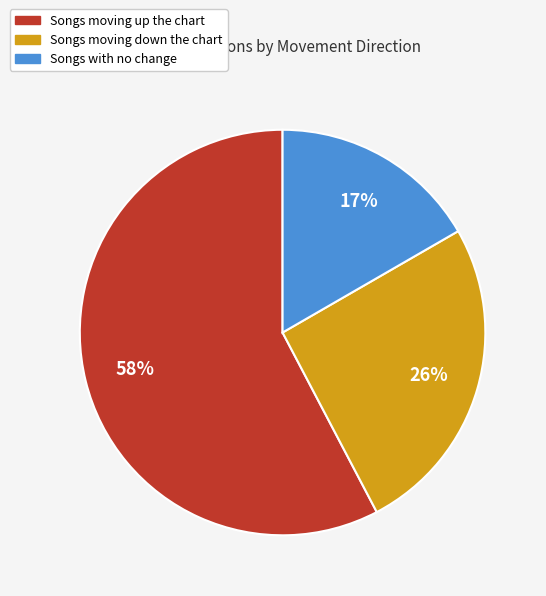

To the nearest percent, what is the difference between the largest and smallest slice percentages?

41%